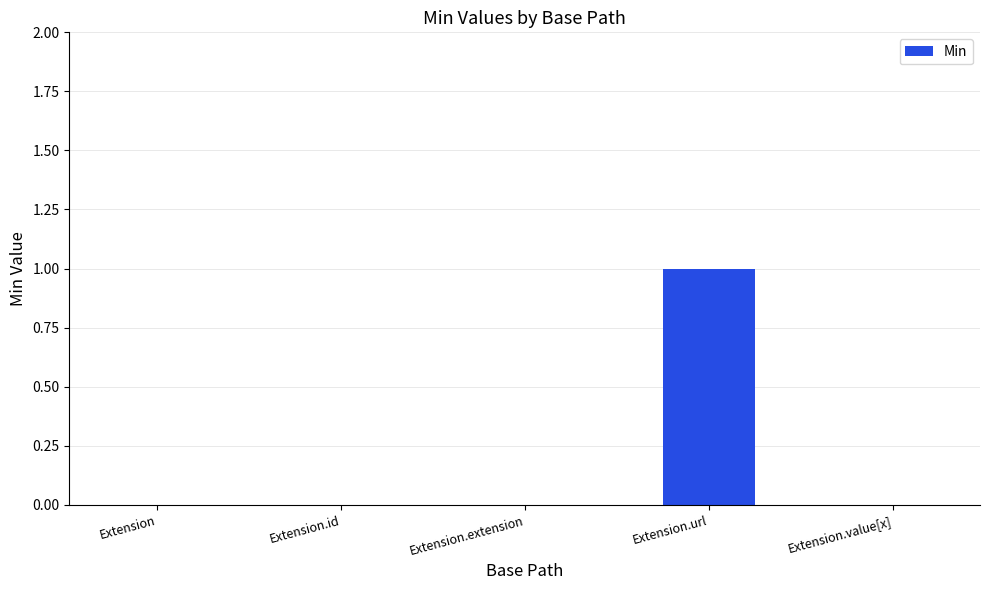

Are the bars horizontal?

No